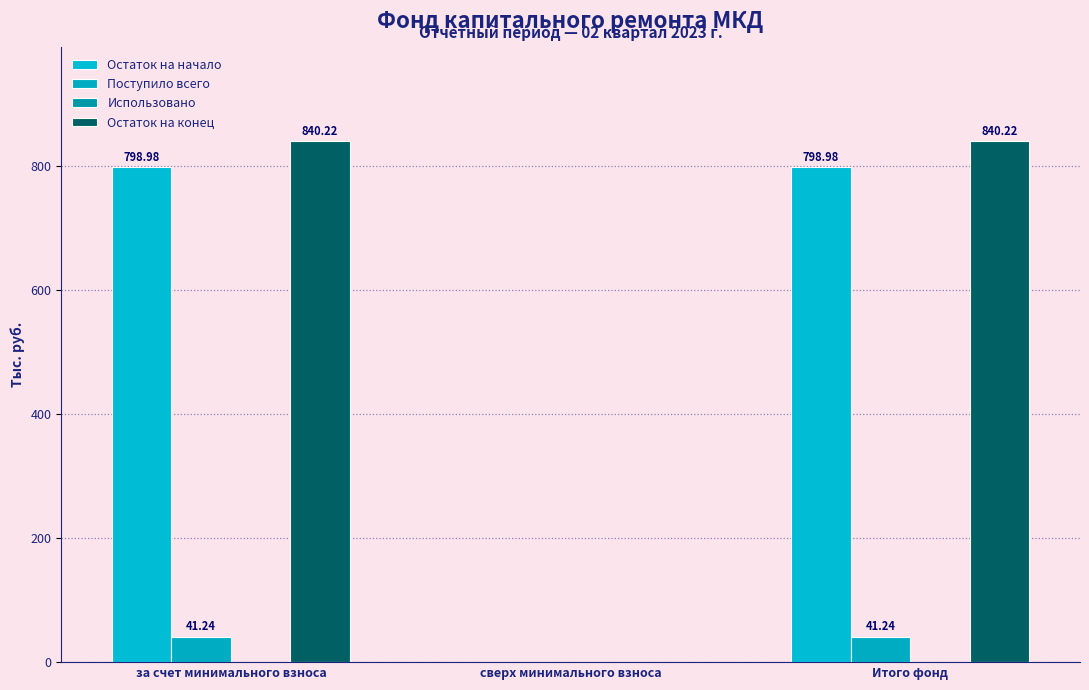

Where does the Поступило всего series first go above 41?

за счет минимального взноса